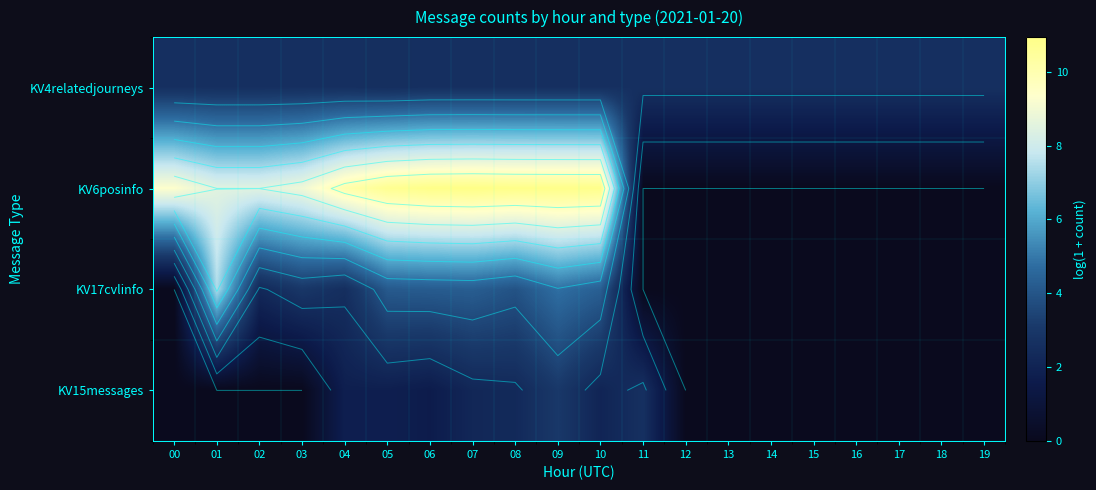

How many values in the KV17cvlinfo series are below 2?

10